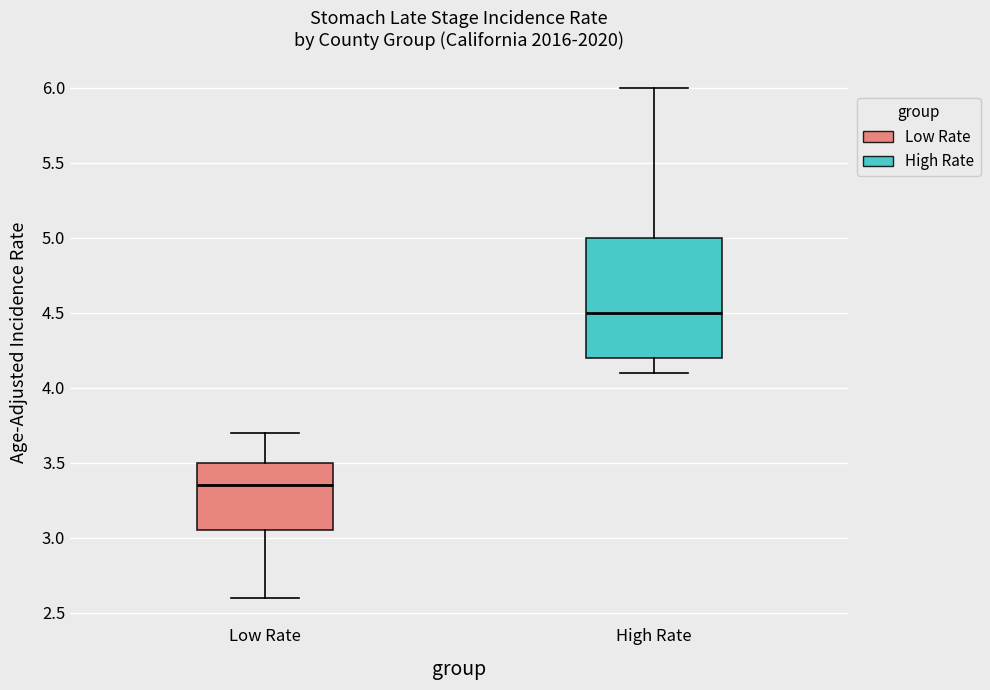

Where does the median line of the box for High Rate sit on the y-axis? The values are not printed on the chart, so give them approximately, as read against the axis.

4.50